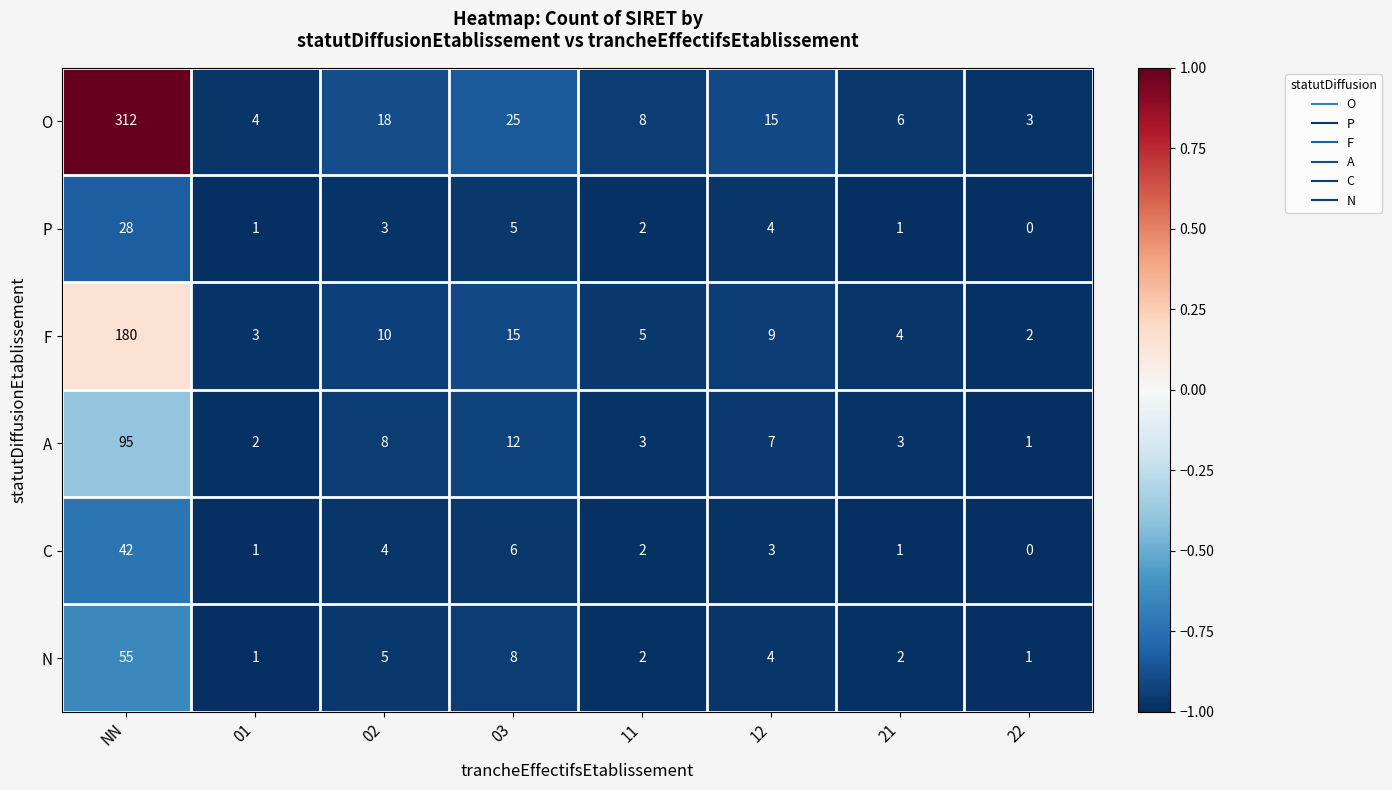

Count the number of categories in the chart.

8